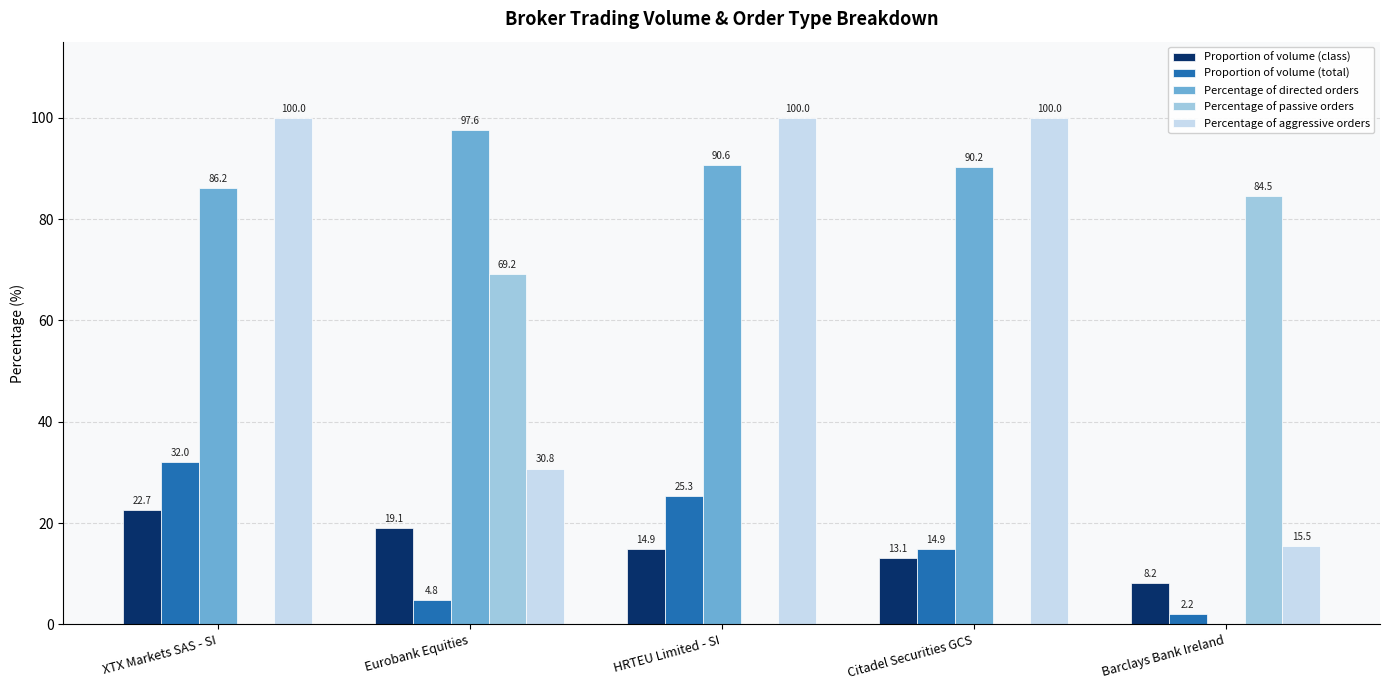

What is the total value across all series at Citadel Securities GCS?

218.2